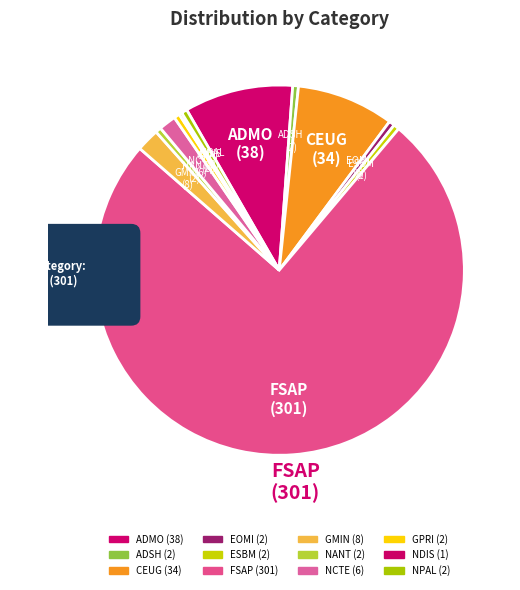

Does GMIN account for over 50% of the chart?

No